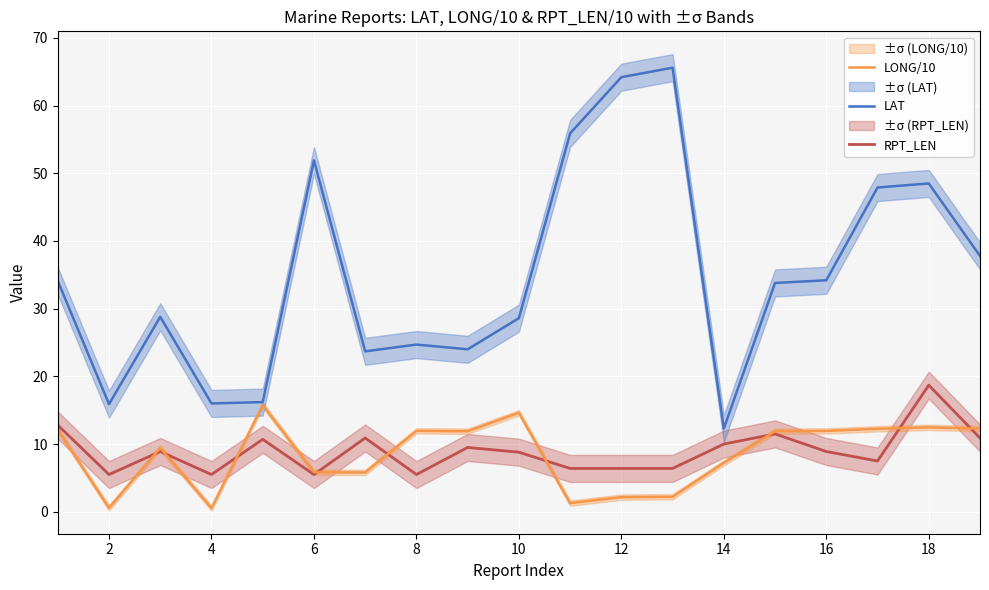

Reading right to left, transcribe all the data shown in this chart.

RPT_LEN: 10.9	18.7	7.5	8.9	11.5	10.0	6.4	6.4	6.4	8.8	9.5	5.5	10.9	5.5	10.7	5.5	8.9	5.5	12.8
LONG/10: 12.3	12.5	12.3	11.9	11.9	7.2	2.2	2.2	1.3	14.6	11.9	11.9	5.8	5.8	15.8	0.5	9.4	0.6	12.1
LAT: 37.8	48.5	47.9	34.2	33.8	12.3	65.6	64.2	55.9	28.6	24.0	24.7	23.7	51.9	16.2	16.0	28.8	15.9	34.1